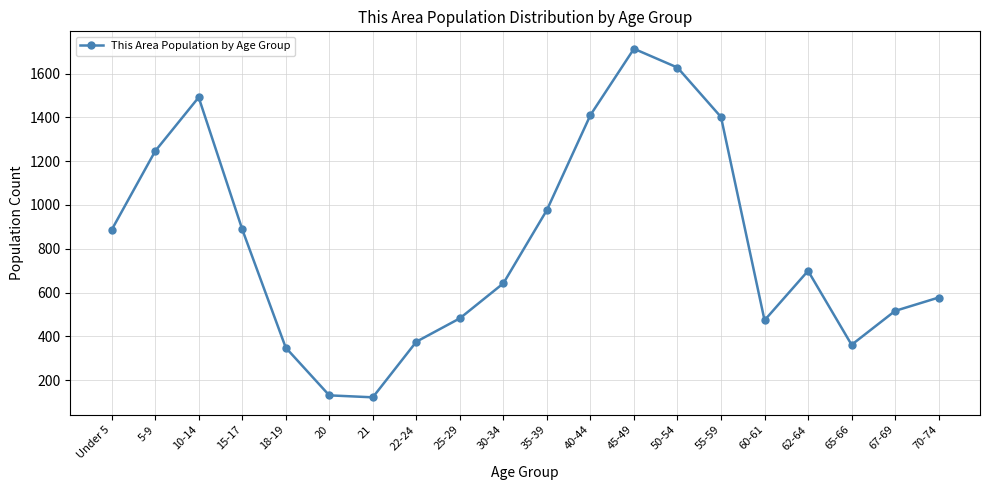

Which category has the highest value across all series?

45-49